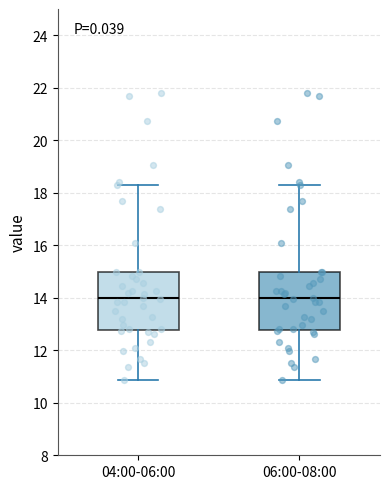

Where is the lower edge of the box for 06:00-08:00 on the y-axis? The values are not printed on the chart, so give them approximately, as read against the axis.

12.8